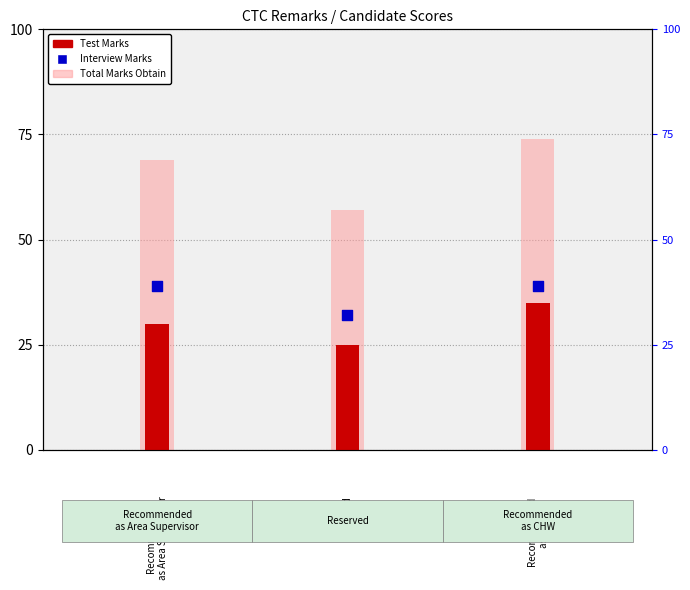

At which category is the sum across all series the highest?

Recommended
as CHW